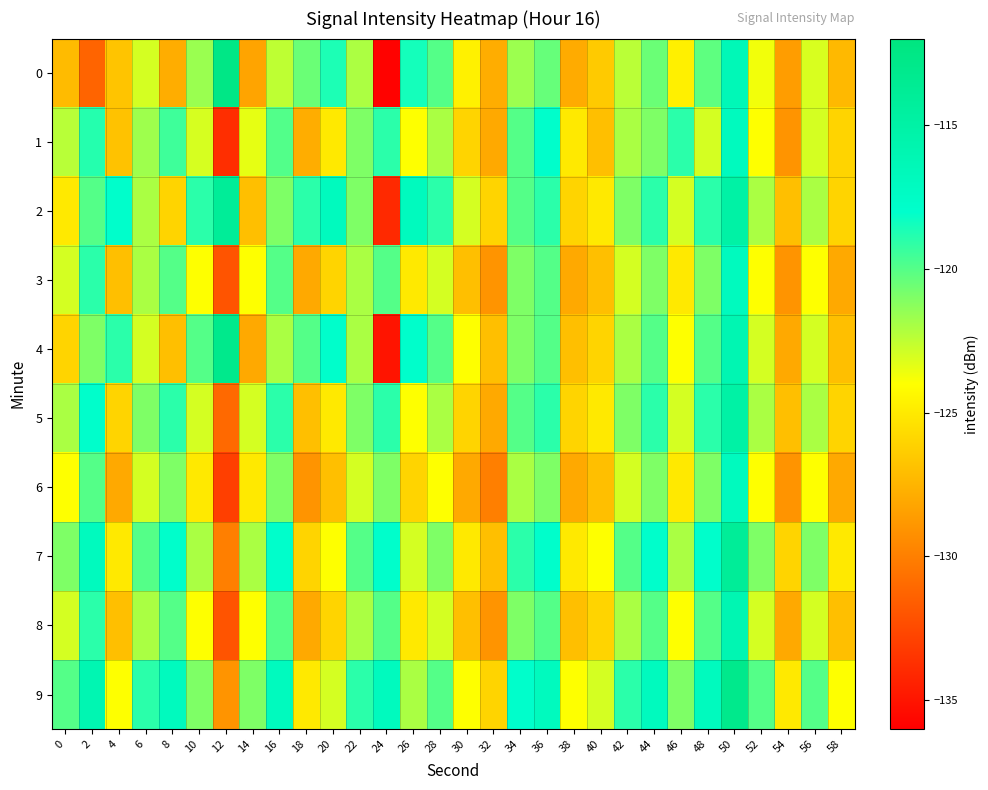

Between 14 and 42, which series saw the biggest shift?

2